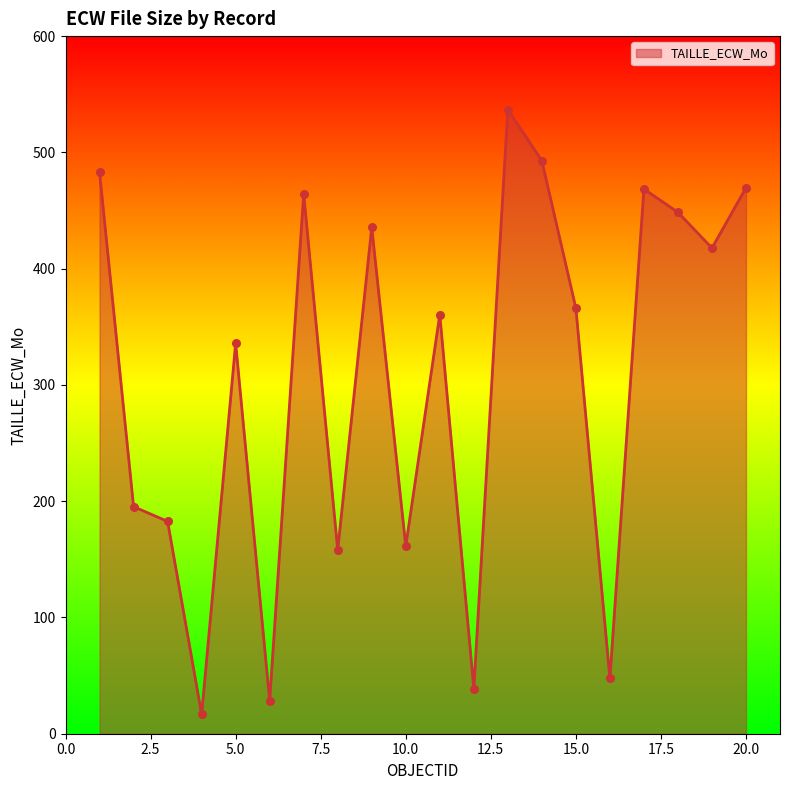

What is the difference between the maximum and minimum values?

520.1